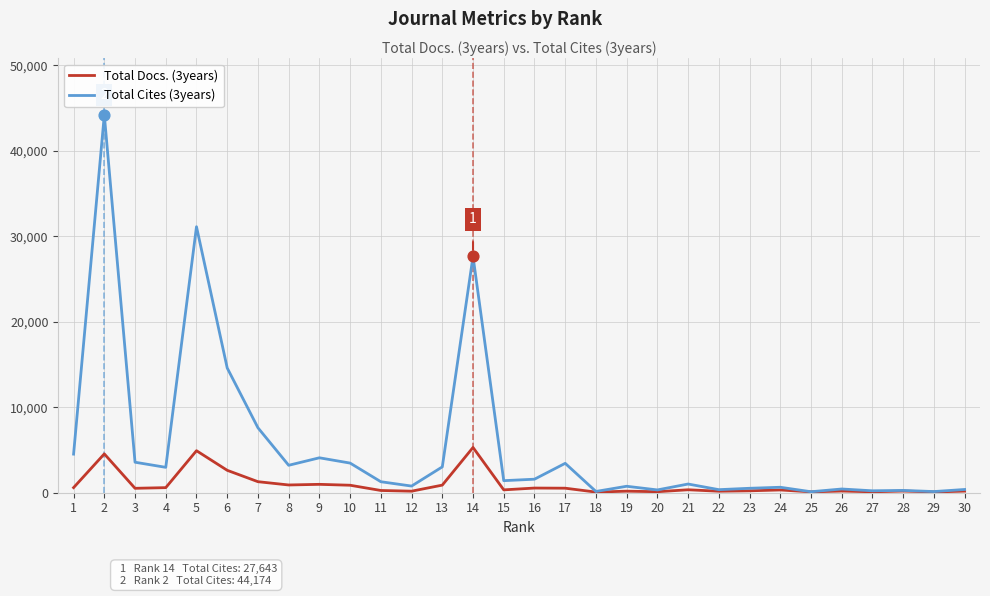

Which series has the largest range (max minus min)?

Total Cites (3years)